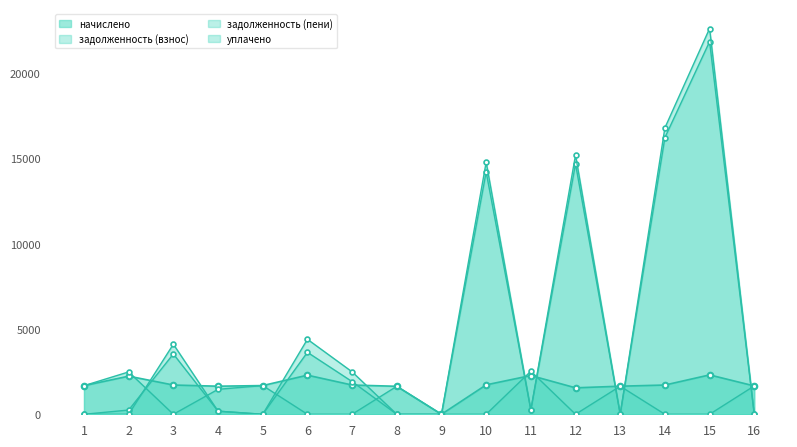

At 7, list the series in order from smallest to largest.

уплачено, начислено, задолженность (взнос), задолженность (пени)